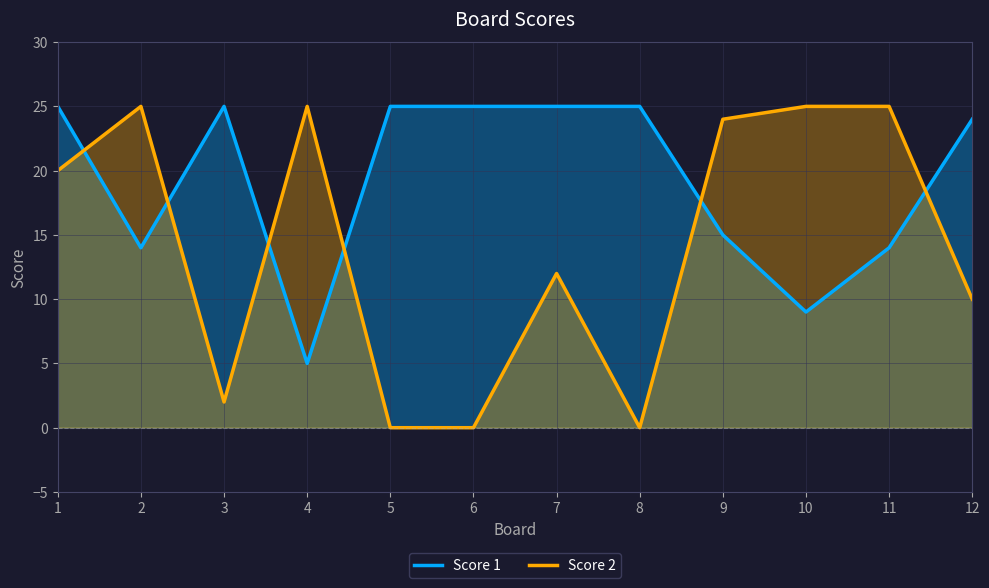

Which series ends up on top after the final intersection of Score 2 and Score 1?

Score 1